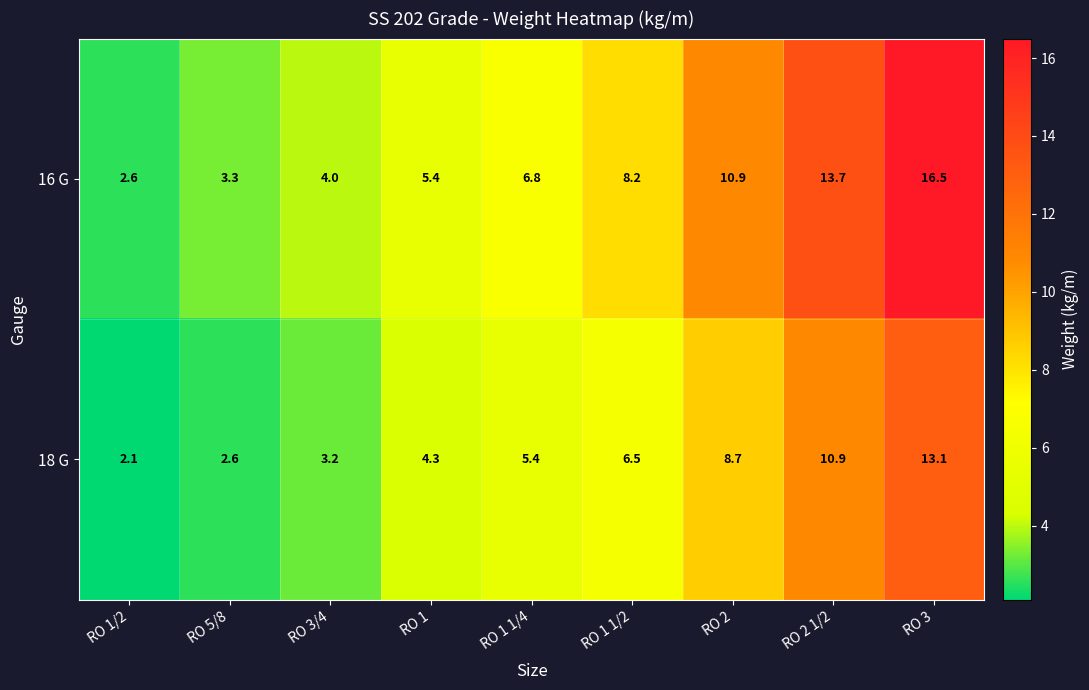

What is the maximum value for 16 G?

16.5